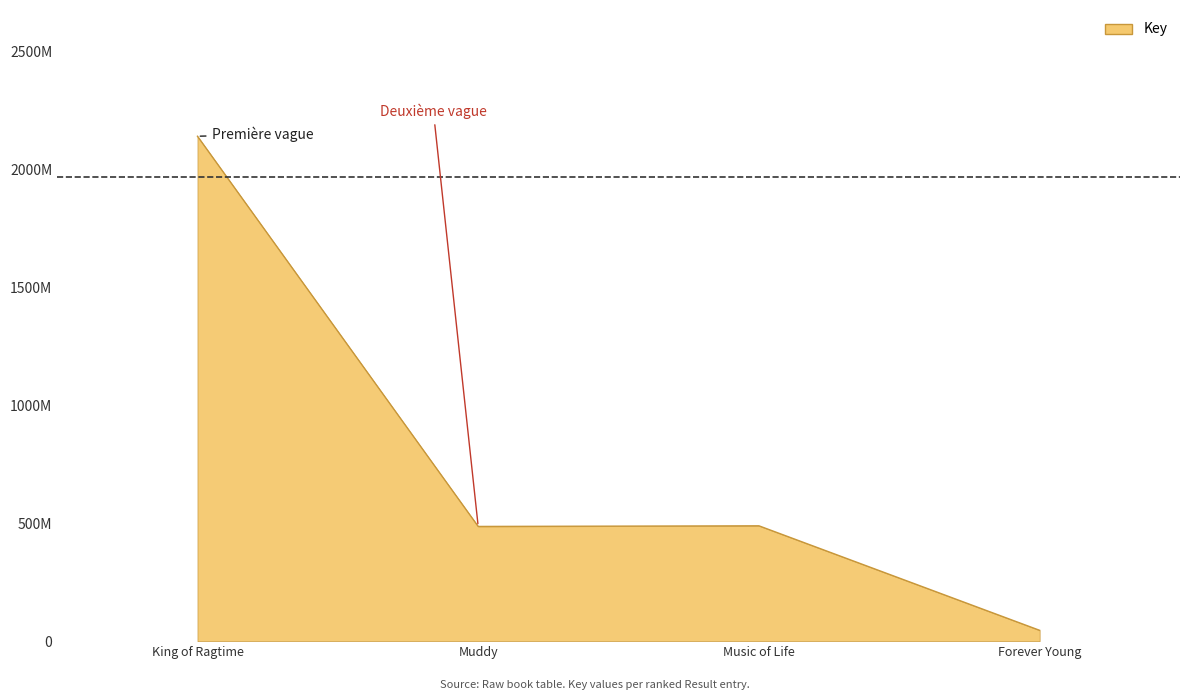

What is the value of the 2nd point from the left?

486301329